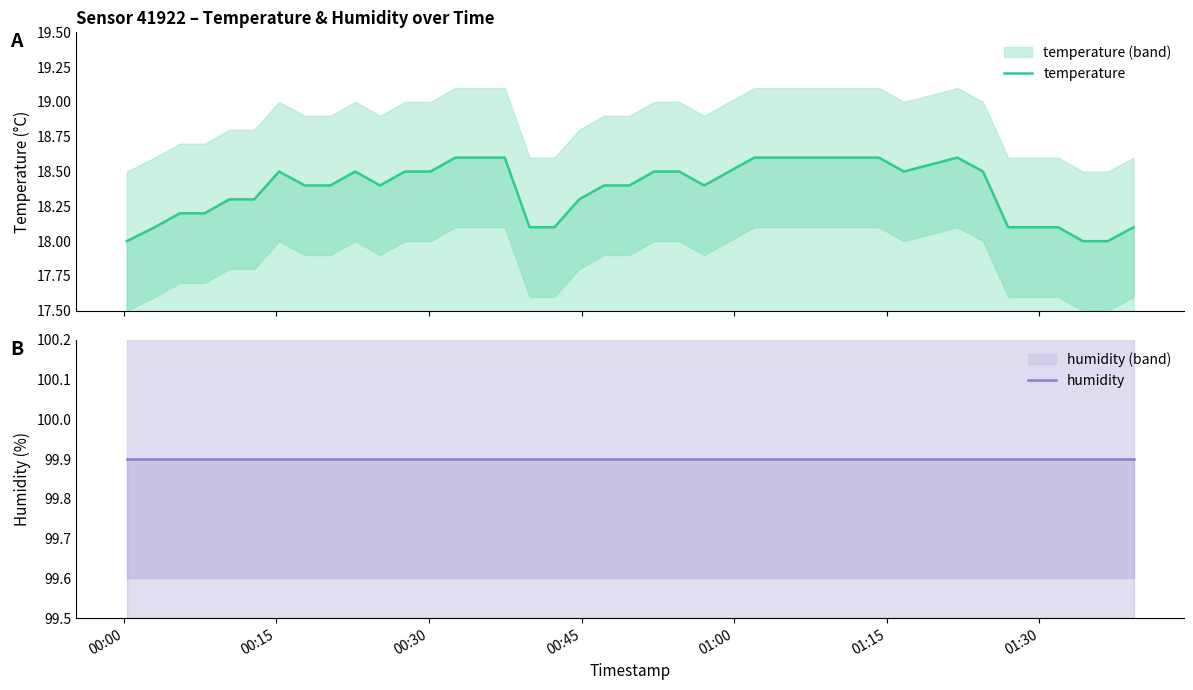

What is the value of the humidity point at the 40th from the left?

99.9